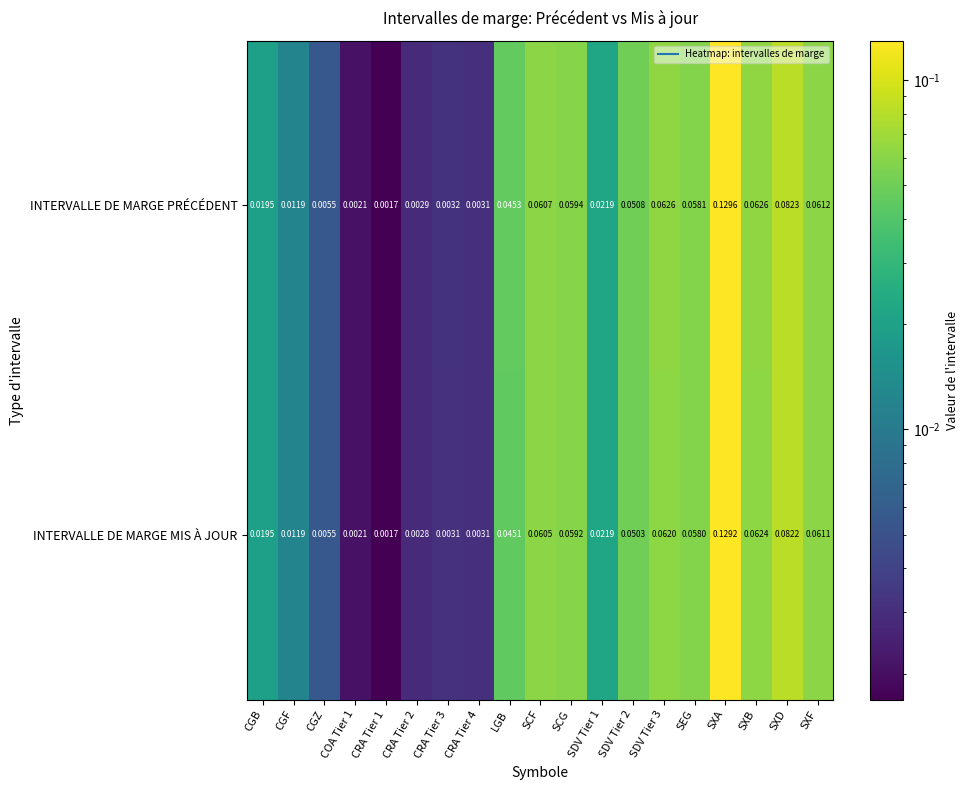

Which series has the largest range (max minus min)?

INTERVALLE DE MARGE PRÉCÉDENT